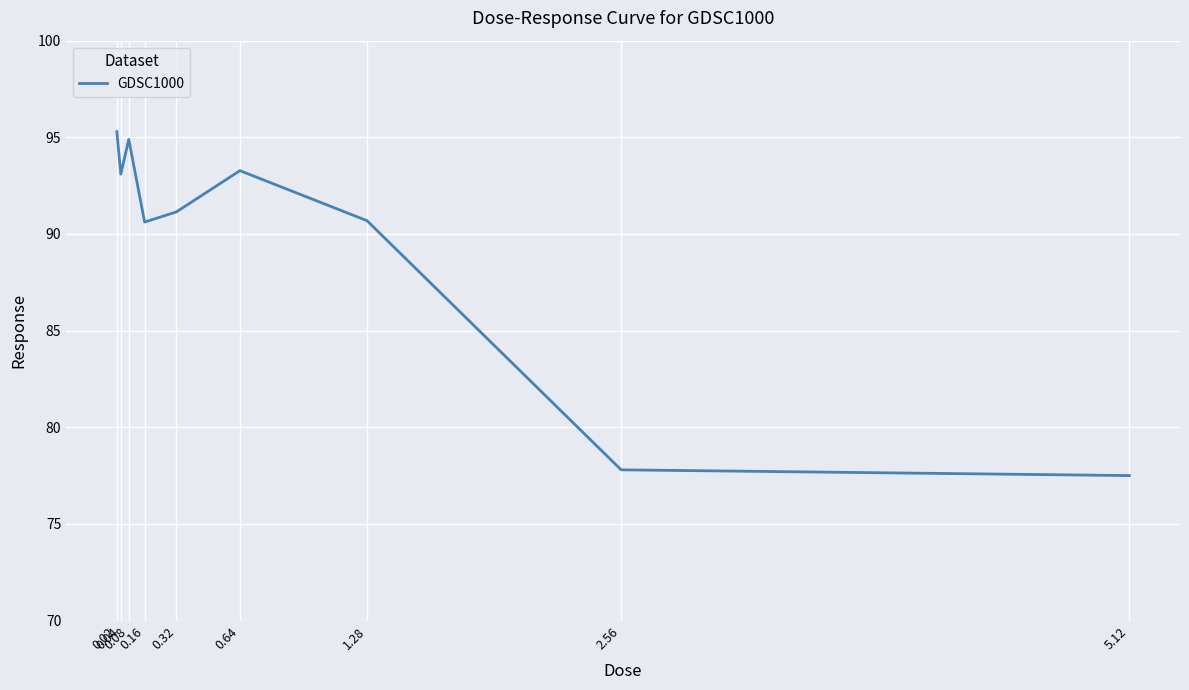

Where is the first local minimum?

0.04